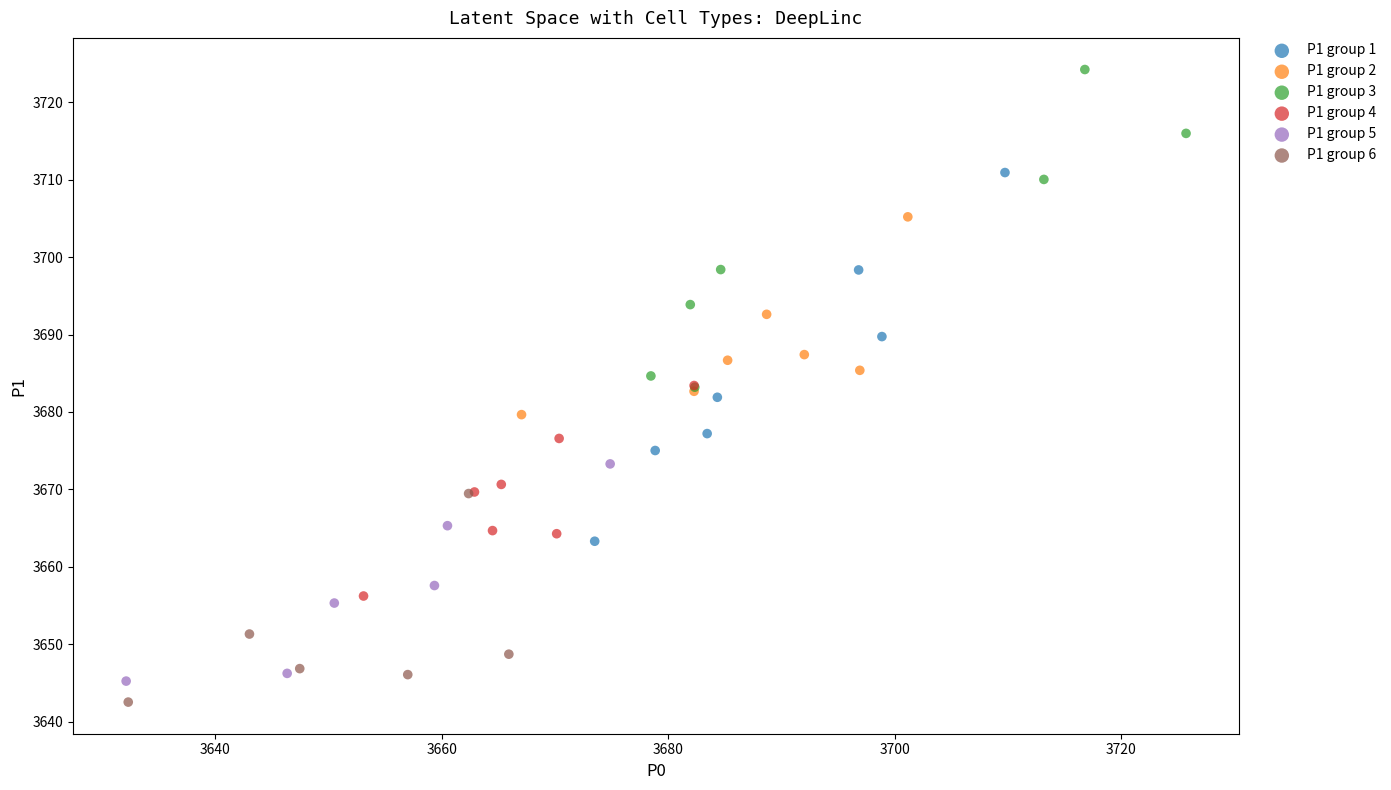

Which series has the widest spread of Y values?

P1 group 1